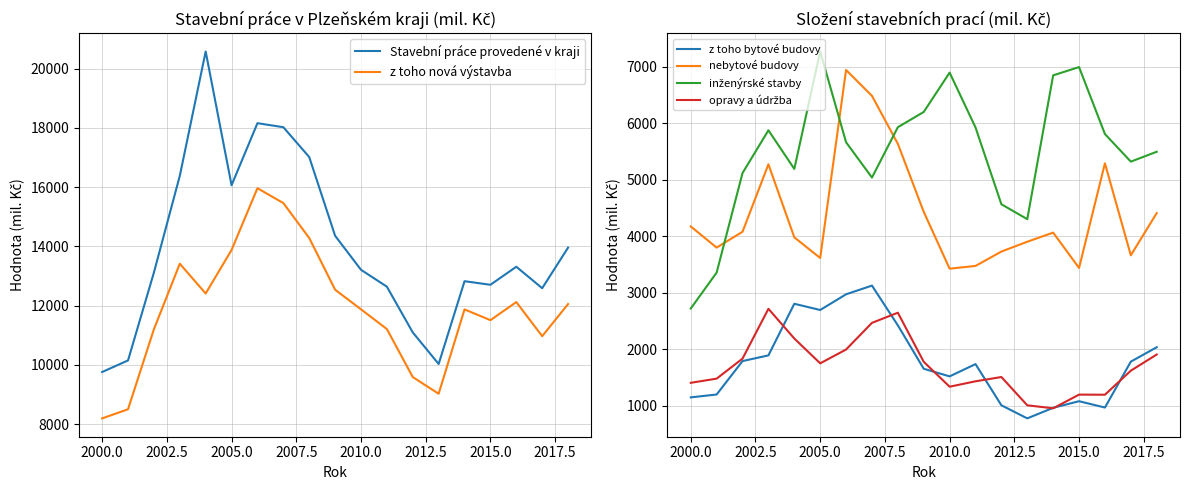

What is the highest value of the nebytové budovy series?

6945.0